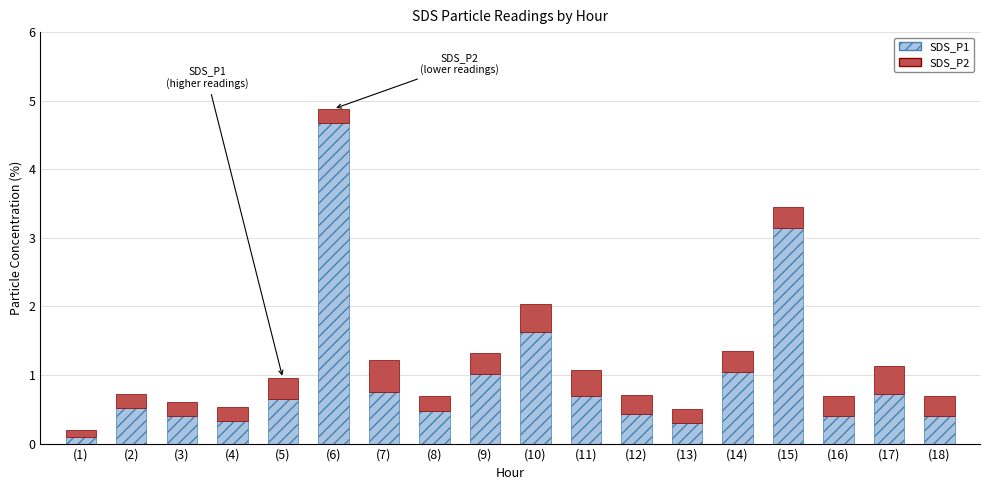

The value of SDS_P1 at (10) is 1.6. True or false?

True